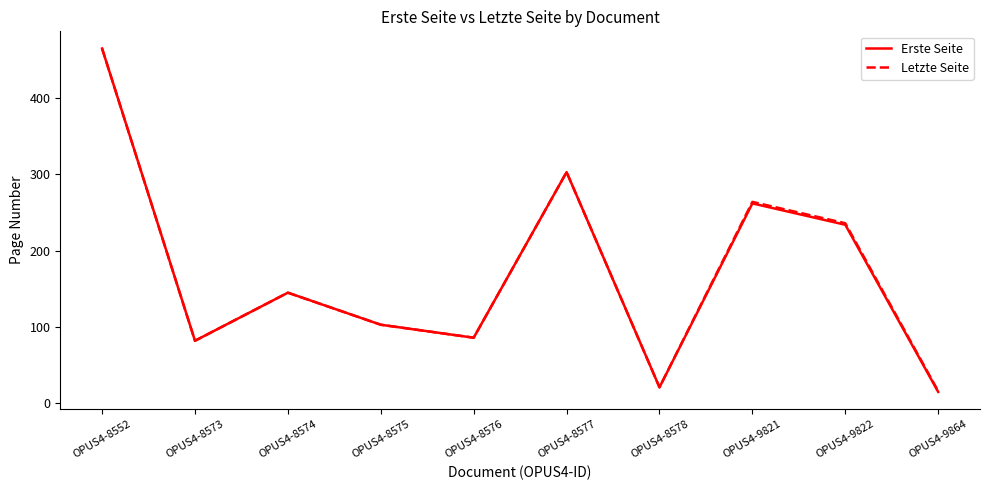

At which category does the chart reach its peak across all series?

OPUS4-8552